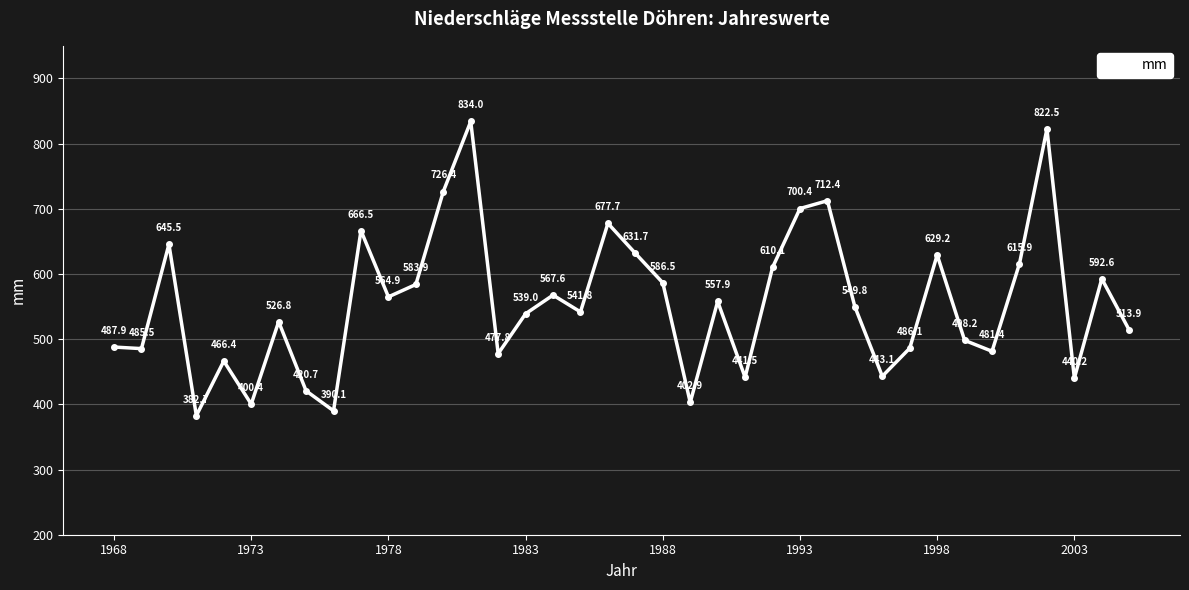

What is the minimum value shown in the chart?

382.7